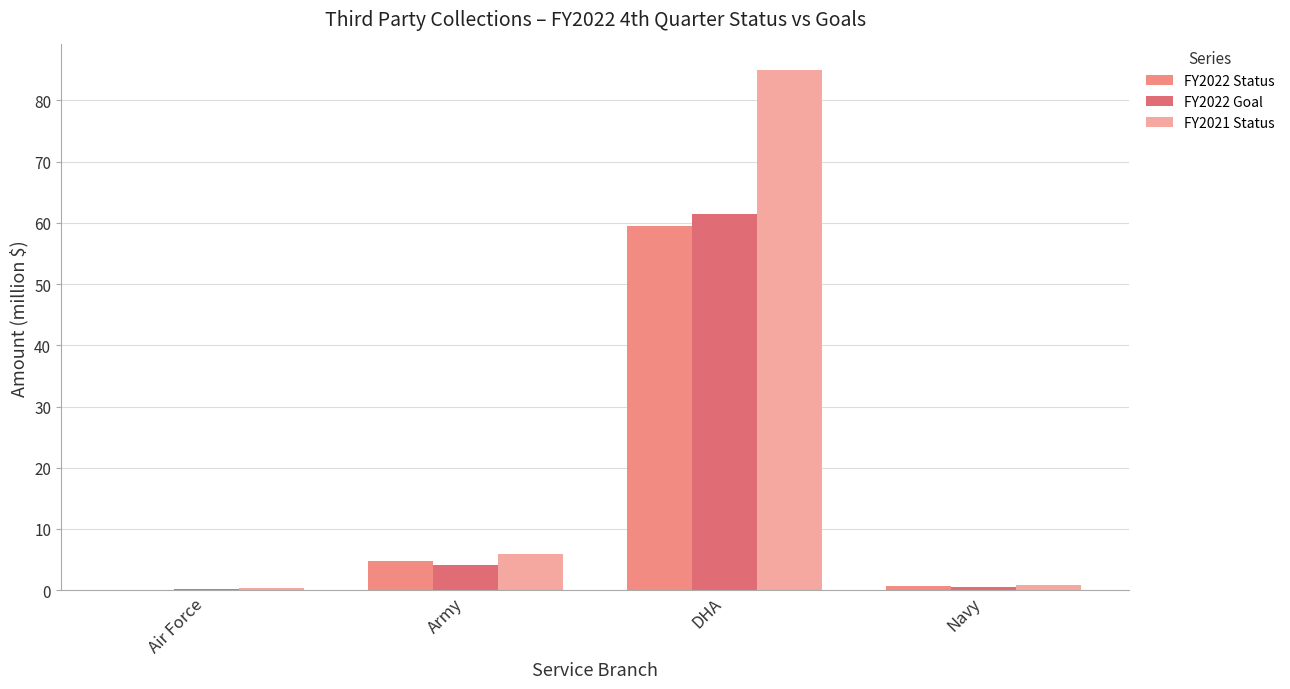

Does the chart contain stacked bars?

No